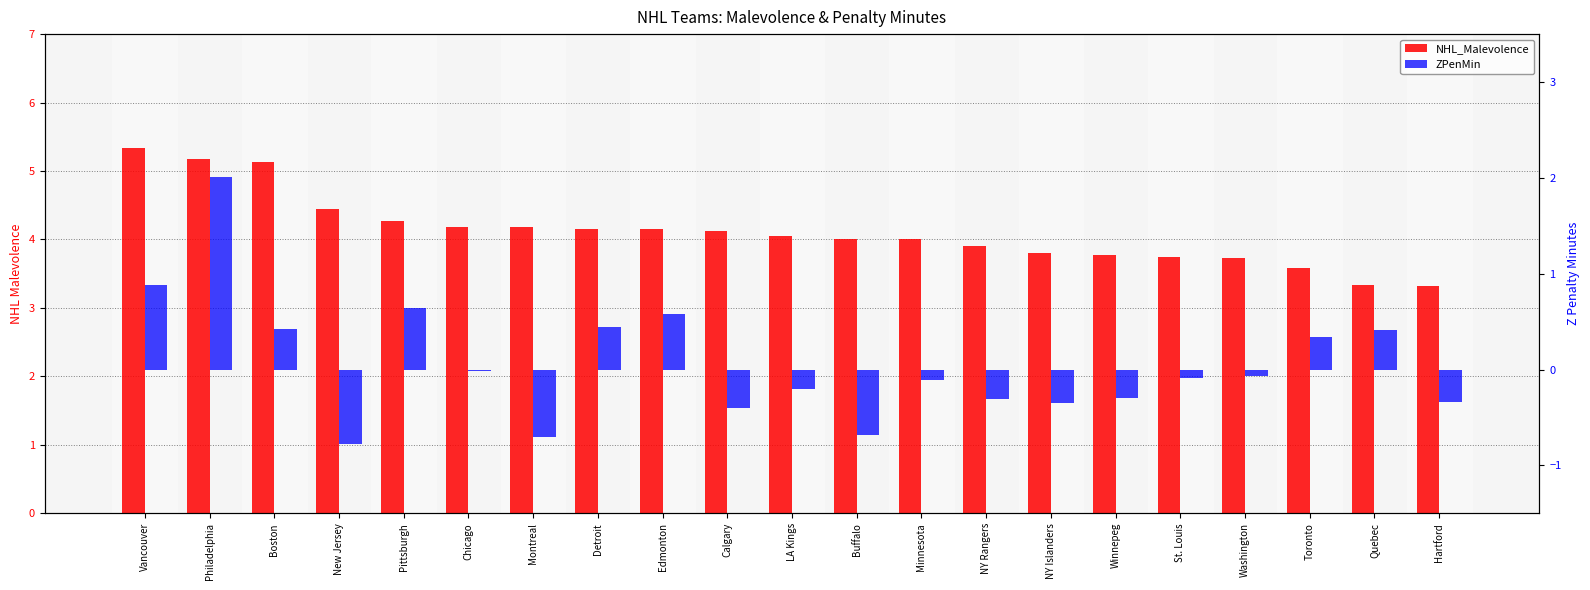

Which series has the widest spread of values?

ZPenMin